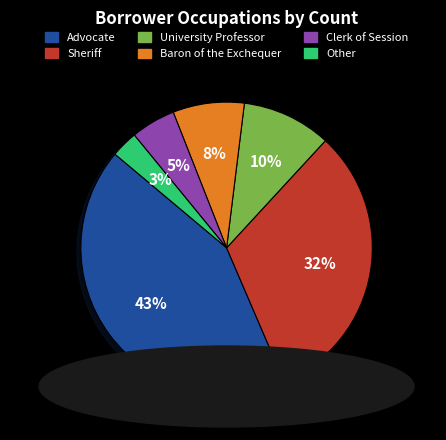

Between Advocate and University Professor, which is larger?

Advocate